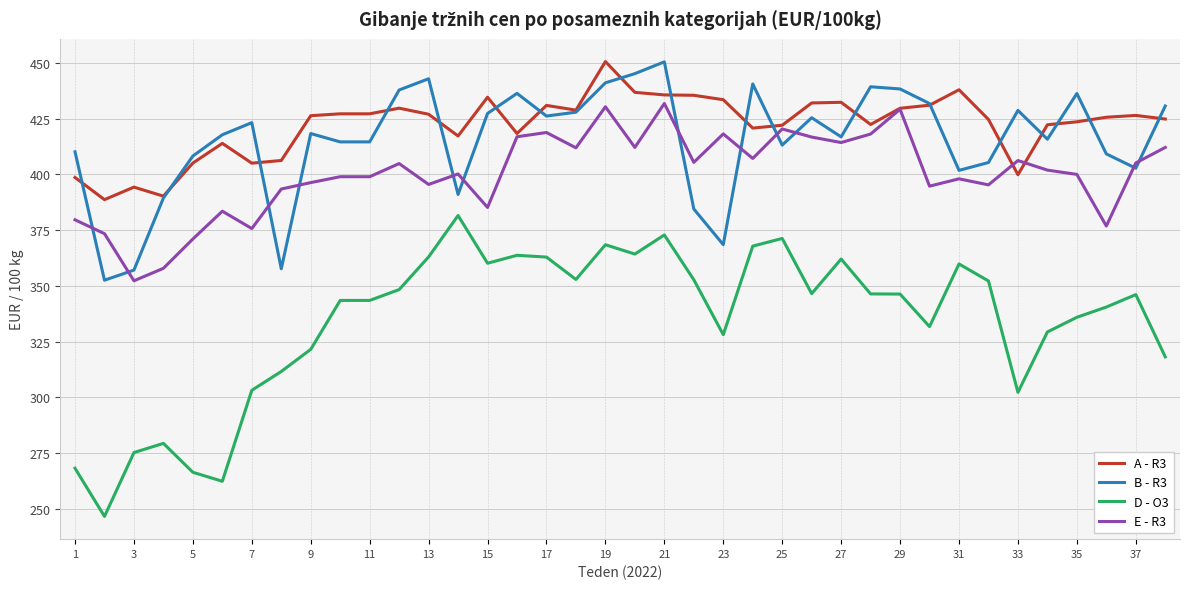

True or false: E - R3 and D - O3 cross at least once.

False